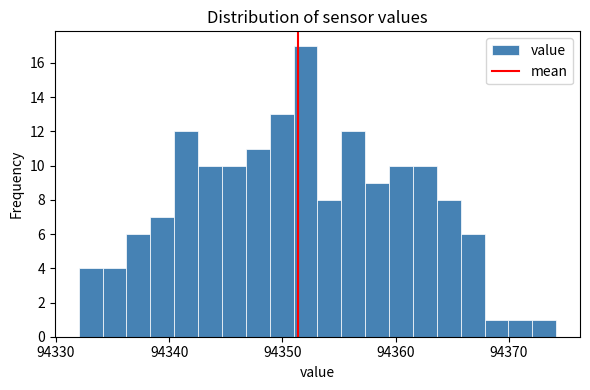

Around what value on the x-axis is the tallest bar? Give the approximate position of its centre, as read against the axis.

94352